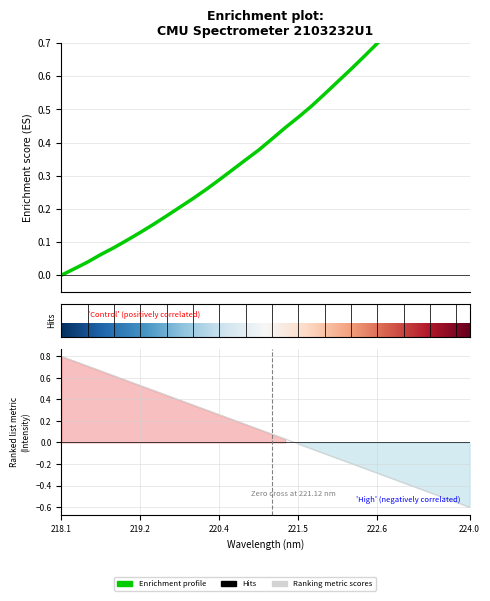

The chart shows a value of 1.4 at 223.7895. True or false?

False